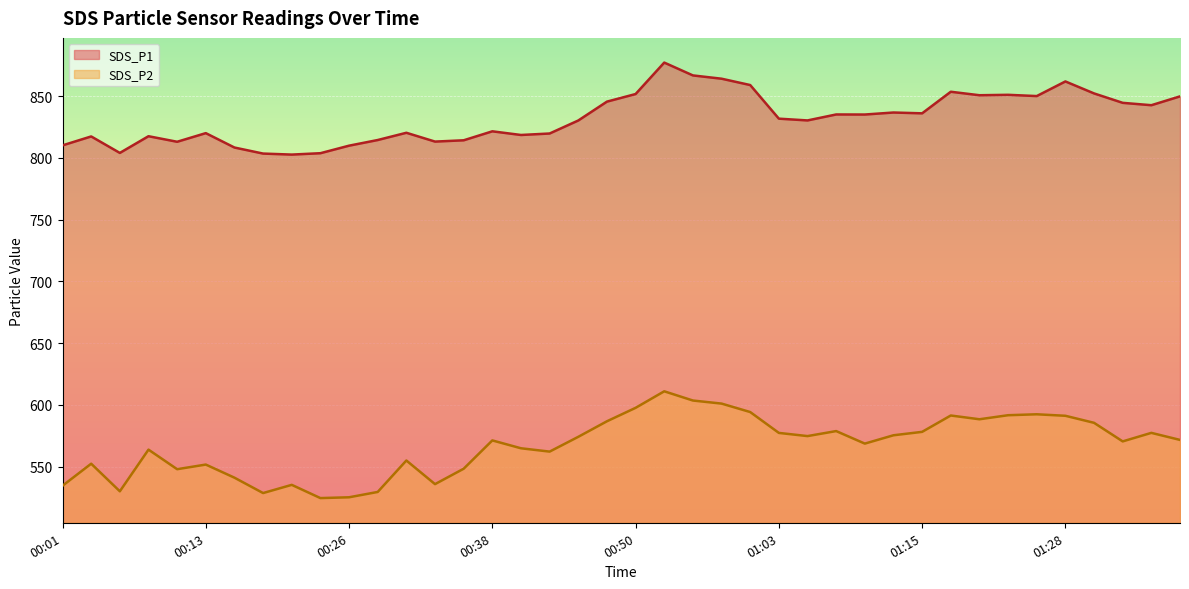

Reading left to right, extract all data points from this chart.

SDS_P1: 810.2	817.5	804.1	817.6	813.1	820.1	808.5	803.6	802.8	803.9	810.0	814.5	820.4	813.3	814.3	821.6	818.6	819.8	830.4	845.6	851.8	877.3	866.9	864.2	859.1	831.9	830.4	835.2	835.2	836.8	836.2	853.6	850.8	851.2	850.1	862.0	852.3	844.7	842.8	849.9
SDS_P2: 534.5	552.4	530.0	563.8	547.9	551.6	541.0	528.6	535.2	524.5	525.1	529.5	555.0	535.8	548.3	571.2	564.9	562.1	574.1	586.7	597.6	611.0	603.5	601.0	594.2	577.3	574.7	578.8	568.6	575.4	578.1	591.4	588.4	591.6	592.4	591.2	585.5	570.4	577.3	571.6